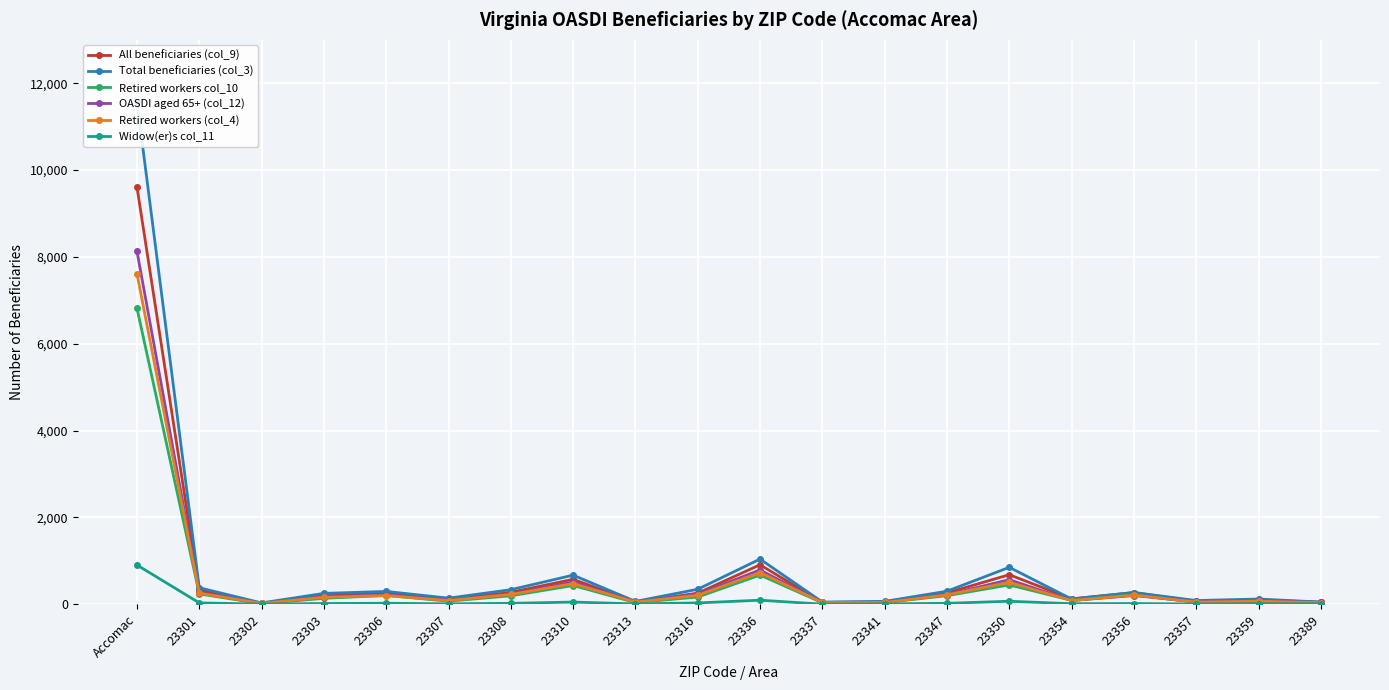

True or false: Widow(er)s col_11 and OASDI aged 65+ (col_12) cross at least once.

False